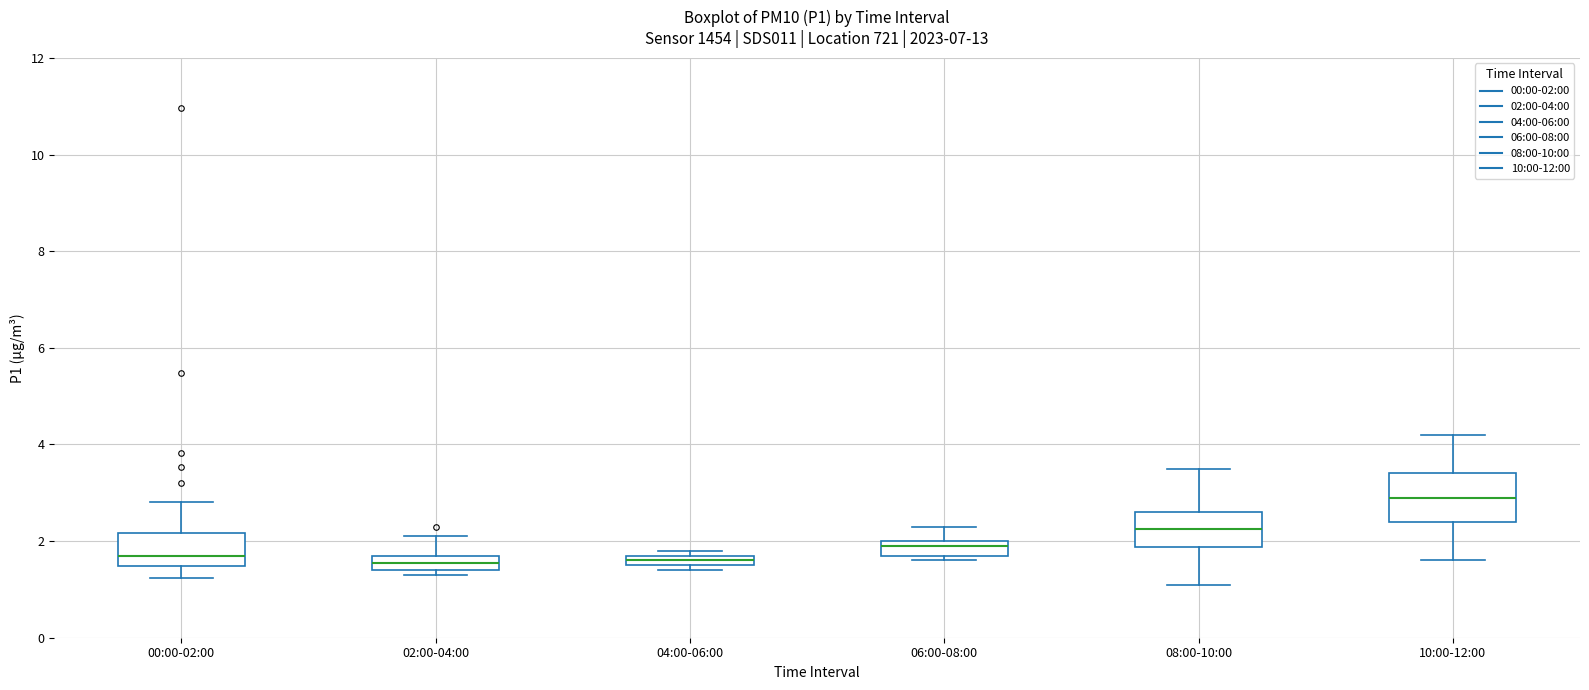

Which box has the highest median line?

10:00-12:00